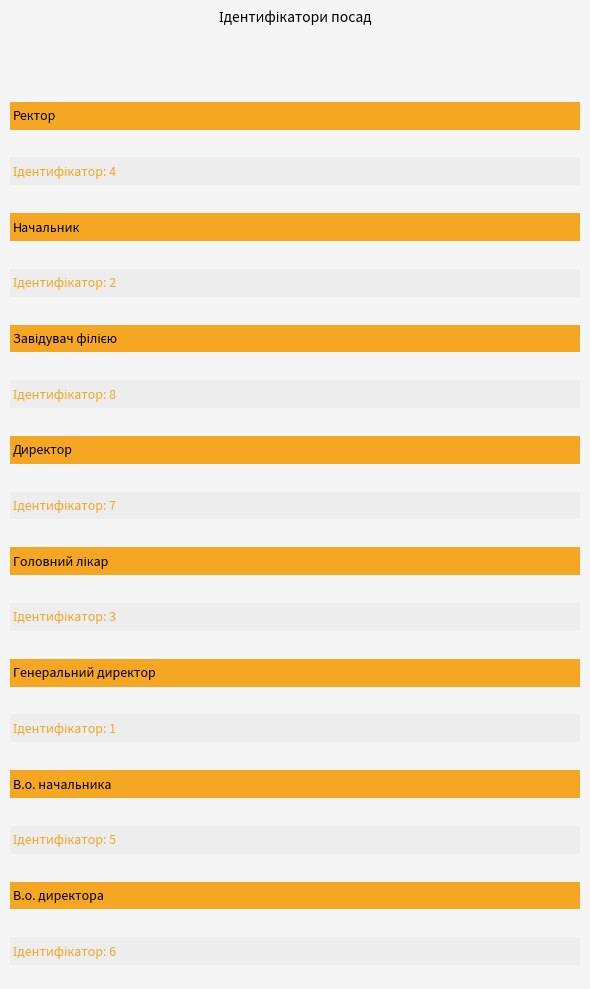

Reading left to right, list all the values displayed in this chart.

6	5	1	3	7	8	2	4